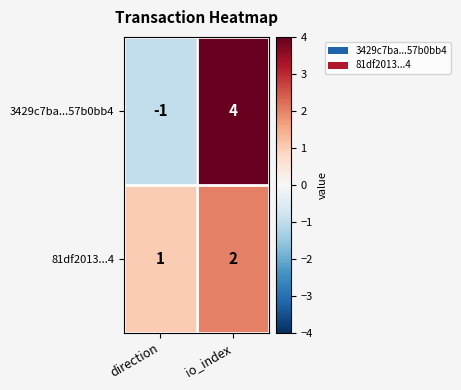

Count the number of data series in this chart.

2